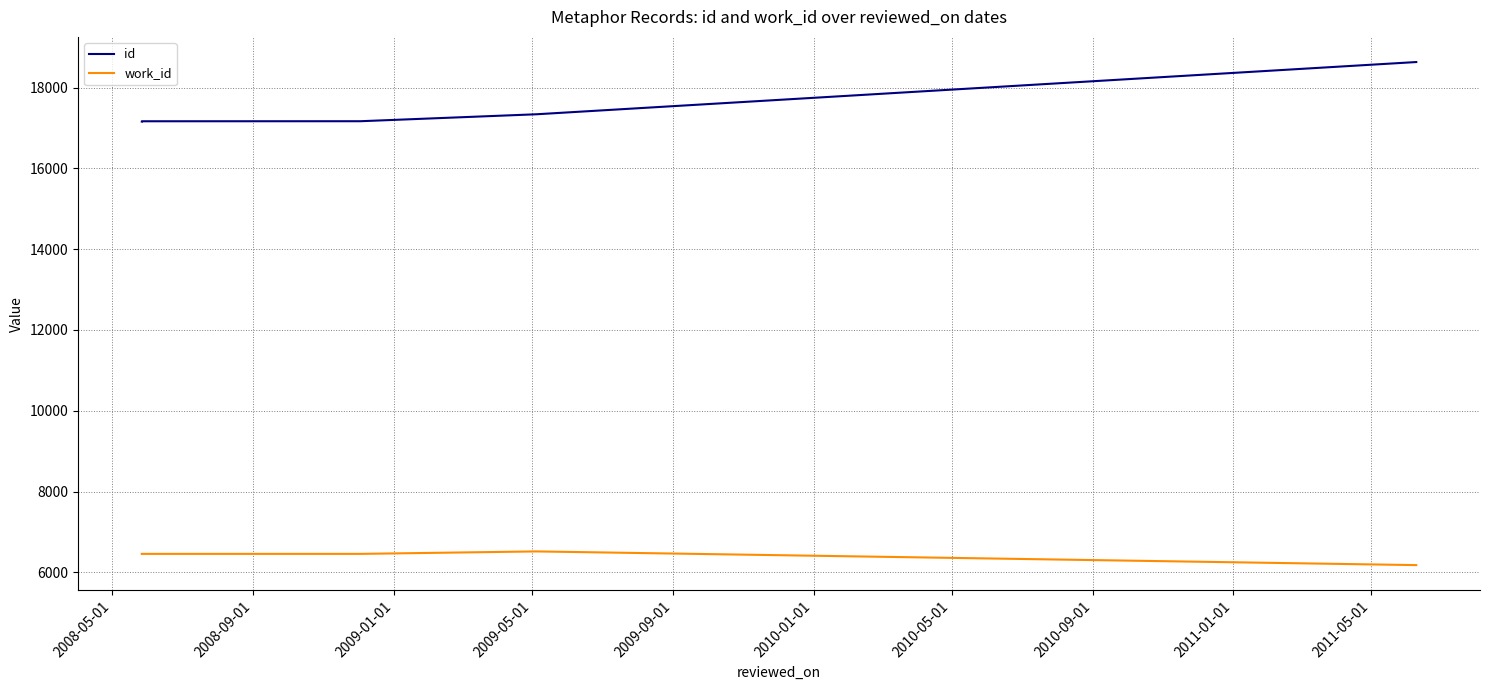

True or false: work_id and id intersect in this chart.

False